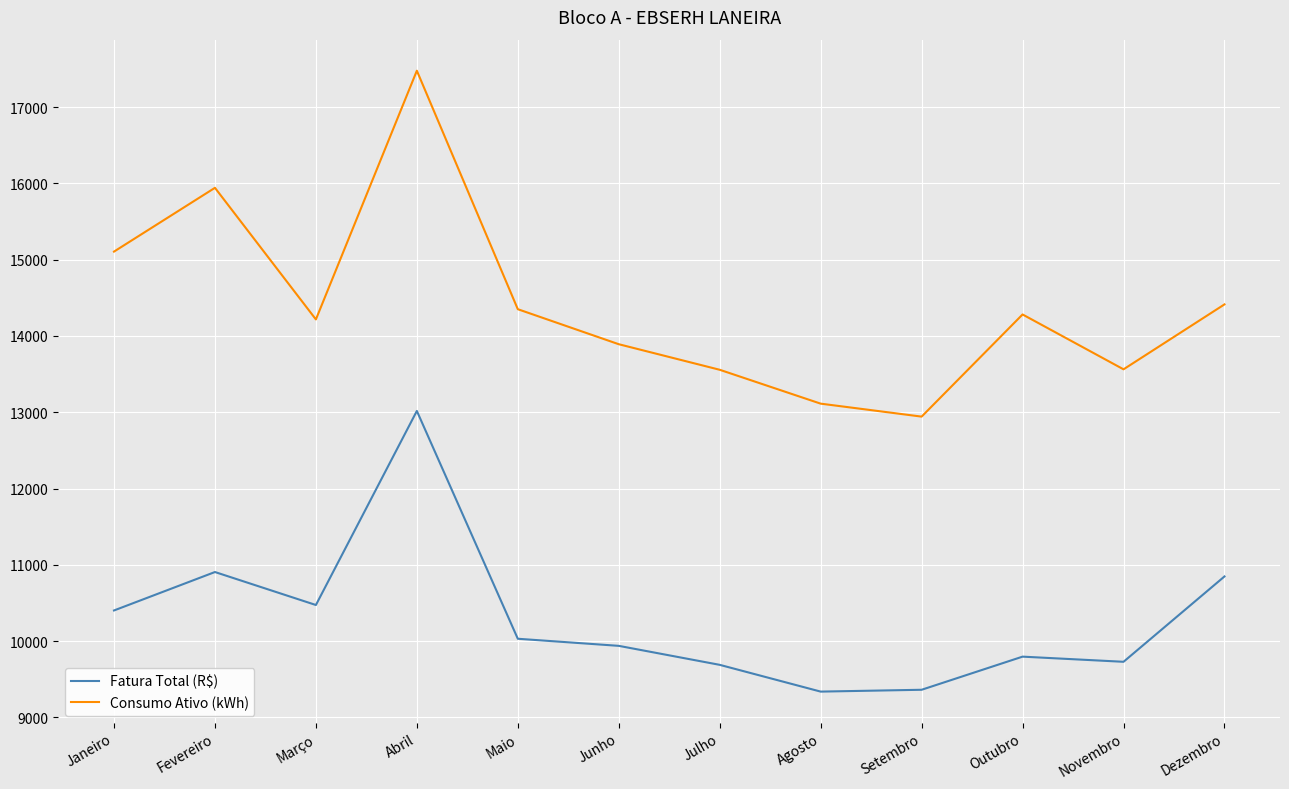

Is this an area chart (filled region under the line)?

No